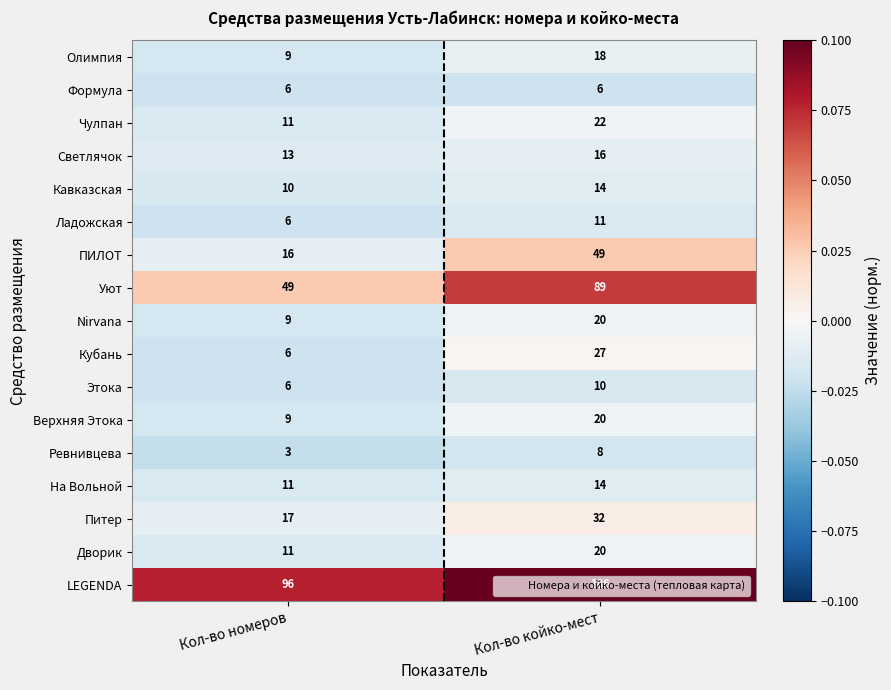

The Формула series shows 6 at Кол-во номеров. True or false?

True